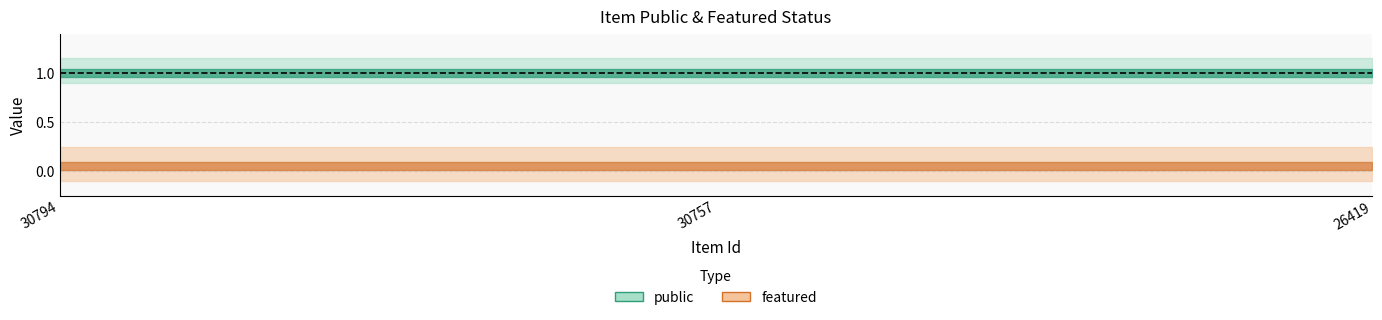

What is the value of the public point at the 2nd from the left?

1